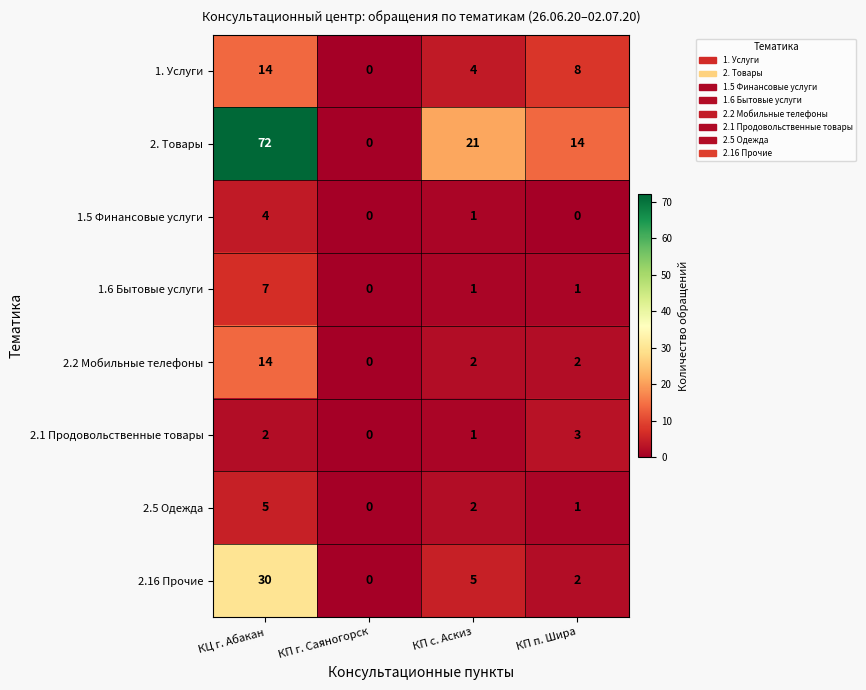

What is the sum of the 2. Товары values at КЦ г. Абакан and КП п. Шира?

86